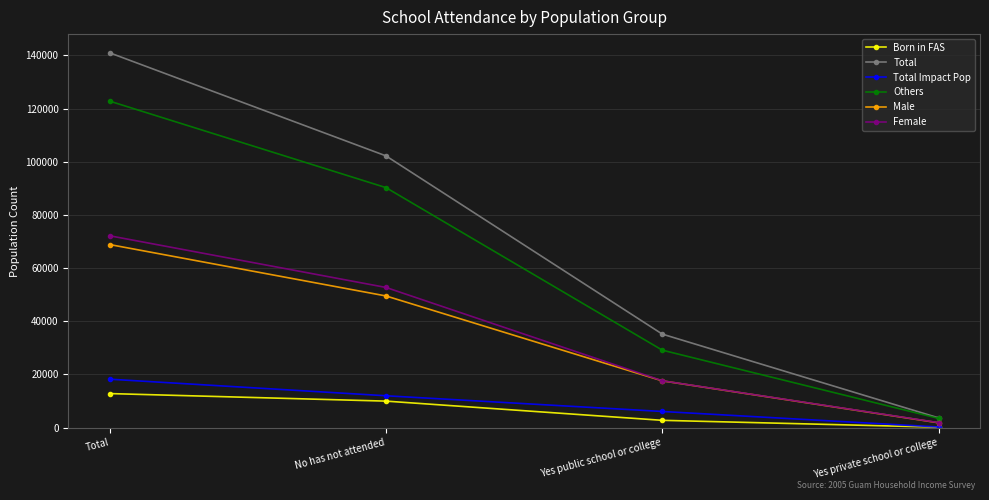

Reading right to left, extract all data points from this chart.

Born in FAS: 132	2706	9933	12771
Total: 3630	35145	102201	140976
Total Impact Pop: 198	6039	11946	18183
Others: 3432	29106	90255	122793
Male: 1782	17556	49500	68838
Female: 1848	17589	52701	72138